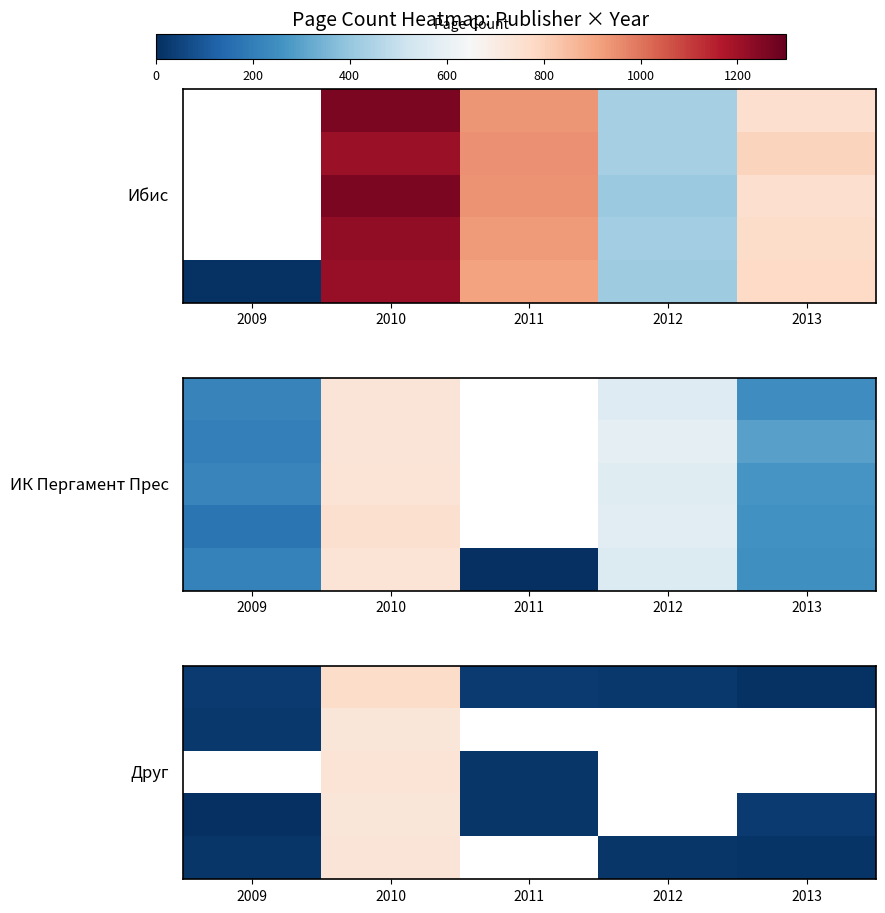

At which category is the sum across all series the highest?

2010